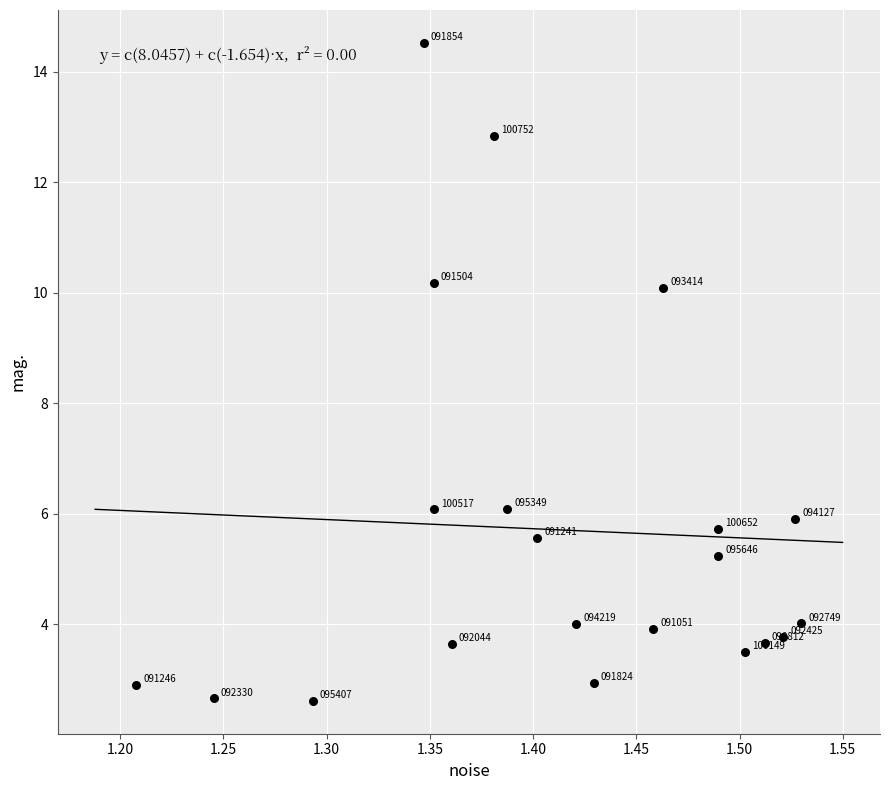

What is the range of X values (max minus min)?

0.3